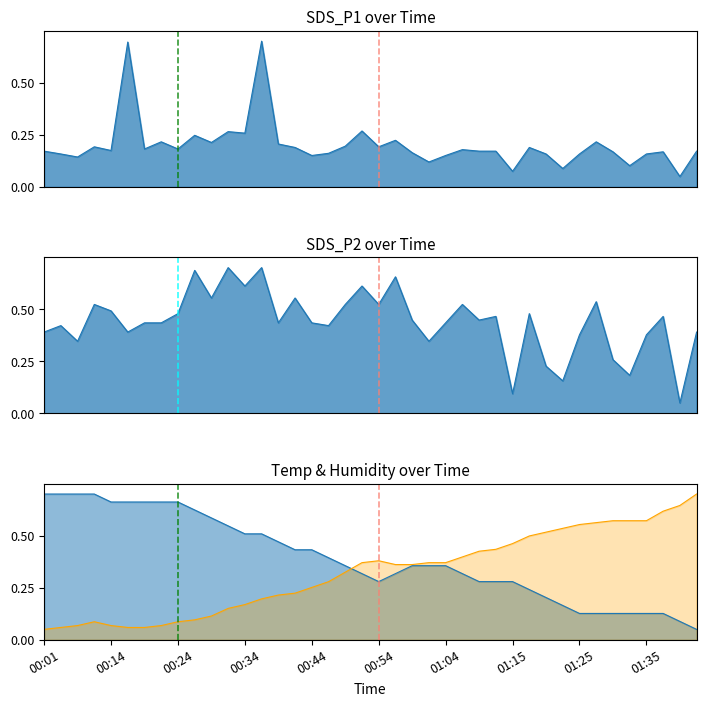

What position from the right is 35?

5